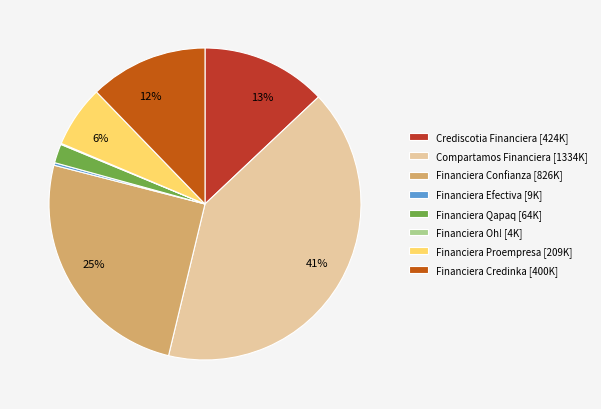

To the nearest percent, what portion does Financiera Proempresa [209K] represent?

6%